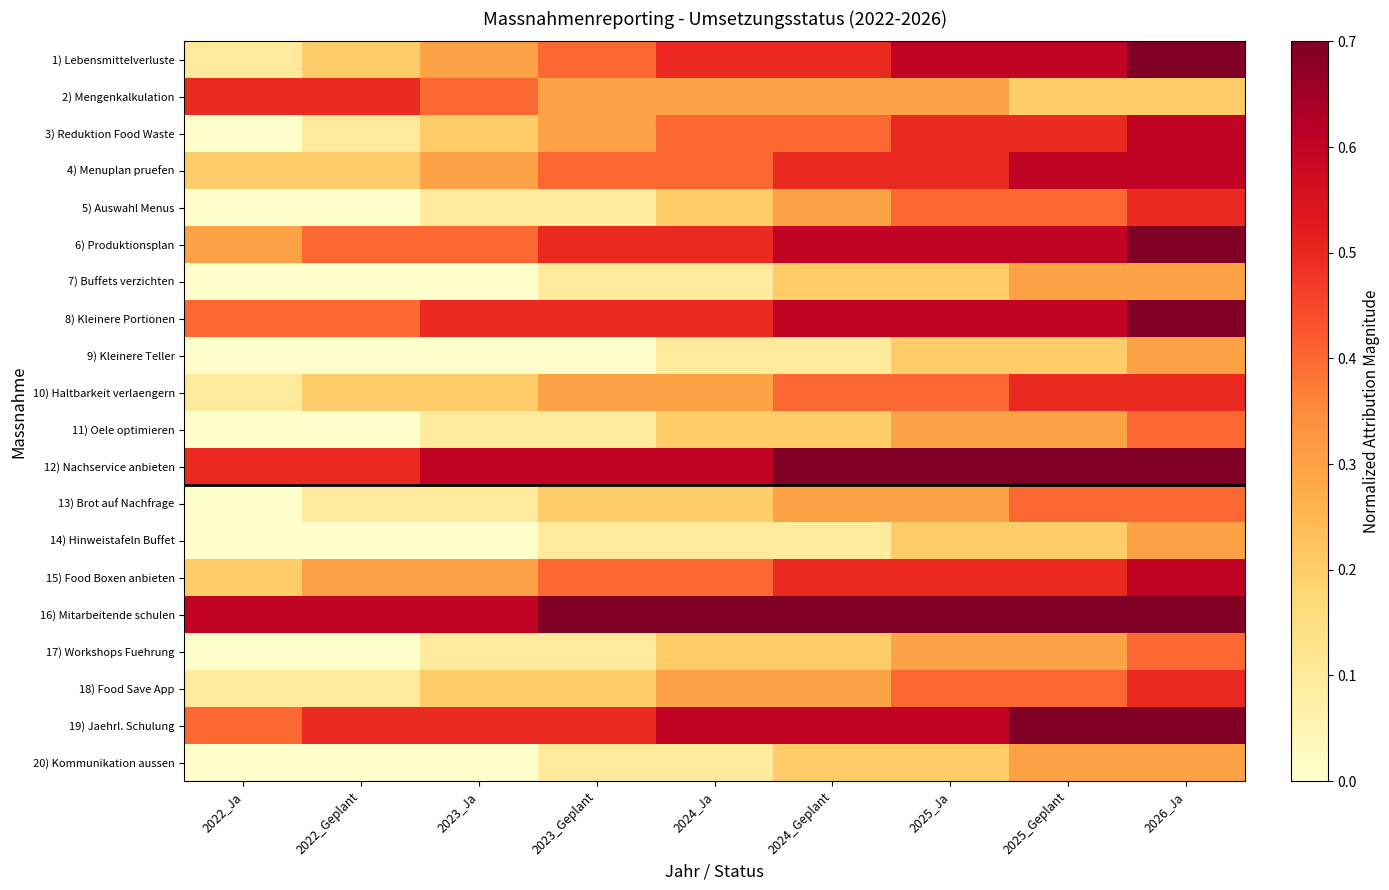

Reading right to left, extract all data points from this chart.

1) Lebensmittelverluste: 2026_Ja=0.7	2025_Geplant=0.6	2025_Ja=0.6	2024_Geplant=0.5	2024_Ja=0.5	2023_Geplant=0.4	2023_Ja=0.3	2022_Geplant=0.2	2022_Ja=0.1
2) Mengenkalkulation: 2026_Ja=0.2	2025_Geplant=0.2	2025_Ja=0.3	2024_Geplant=0.3	2024_Ja=0.3	2023_Geplant=0.3	2023_Ja=0.4	2022_Geplant=0.5	2022_Ja=0.5
3) Reduktion Food Waste: 2026_Ja=0.6	2025_Geplant=0.5	2025_Ja=0.5	2024_Geplant=0.4	2024_Ja=0.4	2023_Geplant=0.3	2023_Ja=0.2	2022_Geplant=0.1	2022_Ja=0.0
4) Menuplan pruefen: 2026_Ja=0.6	2025_Geplant=0.6	2025_Ja=0.5	2024_Geplant=0.5	2024_Ja=0.4	2023_Geplant=0.4	2023_Ja=0.3	2022_Geplant=0.2	2022_Ja=0.2
5) Auswahl Menus: 2026_Ja=0.5	2025_Geplant=0.4	2025_Ja=0.4	2024_Geplant=0.3	2024_Ja=0.2	2023_Geplant=0.1	2023_Ja=0.1	2022_Geplant=0.0	2022_Ja=0.0
6) Produktionsplan: 2026_Ja=0.7	2025_Geplant=0.6	2025_Ja=0.6	2024_Geplant=0.6	2024_Ja=0.5	2023_Geplant=0.5	2023_Ja=0.4	2022_Geplant=0.4	2022_Ja=0.3
7) Buffets verzichten: 2026_Ja=0.3	2025_Geplant=0.3	2025_Ja=0.2	2024_Geplant=0.2	2024_Ja=0.1	2023_Geplant=0.1	2023_Ja=0.0	2022_Geplant=0.0	2022_Ja=0.0
8) Kleinere Portionen: 2026_Ja=0.7	2025_Geplant=0.6	2025_Ja=0.6	2024_Geplant=0.6	2024_Ja=0.5	2023_Geplant=0.5	2023_Ja=0.5	2022_Geplant=0.4	2022_Ja=0.4
9) Kleinere Teller: 2026_Ja=0.3	2025_Geplant=0.2	2025_Ja=0.2	2024_Geplant=0.1	2024_Ja=0.1	2023_Geplant=0.0	2023_Ja=0.0	2022_Geplant=0.0	2022_Ja=0.0
10) Haltbarkeit verlaengern: 2026_Ja=0.5	2025_Geplant=0.5	2025_Ja=0.4	2024_Geplant=0.4	2024_Ja=0.3	2023_Geplant=0.3	2023_Ja=0.2	2022_Geplant=0.2	2022_Ja=0.1
11) Oele optimieren: 2026_Ja=0.4	2025_Geplant=0.3	2025_Ja=0.3	2024_Geplant=0.2	2024_Ja=0.2	2023_Geplant=0.1	2023_Ja=0.1	2022_Geplant=0.0	2022_Ja=0.0
12) Nachservice anbieten: 2026_Ja=0.7	2025_Geplant=0.7	2025_Ja=0.7	2024_Geplant=0.7	2024_Ja=0.6	2023_Geplant=0.6	2023_Ja=0.6	2022_Geplant=0.5	2022_Ja=0.5
13) Brot auf Nachfrage: 2026_Ja=0.4	2025_Geplant=0.4	2025_Ja=0.3	2024_Geplant=0.3	2024_Ja=0.2	2023_Geplant=0.2	2023_Ja=0.1	2022_Geplant=0.1	2022_Ja=0.0
14) Hinweistafeln Buffet: 2026_Ja=0.3	2025_Geplant=0.2	2025_Ja=0.2	2024_Geplant=0.1	2024_Ja=0.1	2023_Geplant=0.1	2023_Ja=0.0	2022_Geplant=0.0	2022_Ja=0.0
15) Food Boxen anbieten: 2026_Ja=0.6	2025_Geplant=0.5	2025_Ja=0.5	2024_Geplant=0.5	2024_Ja=0.4	2023_Geplant=0.4	2023_Ja=0.3	2022_Geplant=0.3	2022_Ja=0.2
16) Mitarbeitende schulen: 2026_Ja=0.7	2025_Geplant=0.7	2025_Ja=0.7	2024_Geplant=0.7	2024_Ja=0.7	2023_Geplant=0.7	2023_Ja=0.6	2022_Geplant=0.6	2022_Ja=0.6
17) Workshops Fuehrung: 2026_Ja=0.4	2025_Geplant=0.3	2025_Ja=0.3	2024_Geplant=0.2	2024_Ja=0.2	2023_Geplant=0.1	2023_Ja=0.1	2022_Geplant=0.0	2022_Ja=0.0
18) Food Save App: 2026_Ja=0.5	2025_Geplant=0.4	2025_Ja=0.4	2024_Geplant=0.3	2024_Ja=0.3	2023_Geplant=0.2	2023_Ja=0.2	2022_Geplant=0.1	2022_Ja=0.1
19) Jaehrl. Schulung: 2026_Ja=0.7	2025_Geplant=0.7	2025_Ja=0.6	2024_Geplant=0.6	2024_Ja=0.6	2023_Geplant=0.5	2023_Ja=0.5	2022_Geplant=0.5	2022_Ja=0.4
20) Kommunikation aussen: 2026_Ja=0.3	2025_Geplant=0.3	2025_Ja=0.2	2024_Geplant=0.2	2024_Ja=0.1	2023_Geplant=0.1	2023_Ja=0.0	2022_Geplant=0.0	2022_Ja=0.0